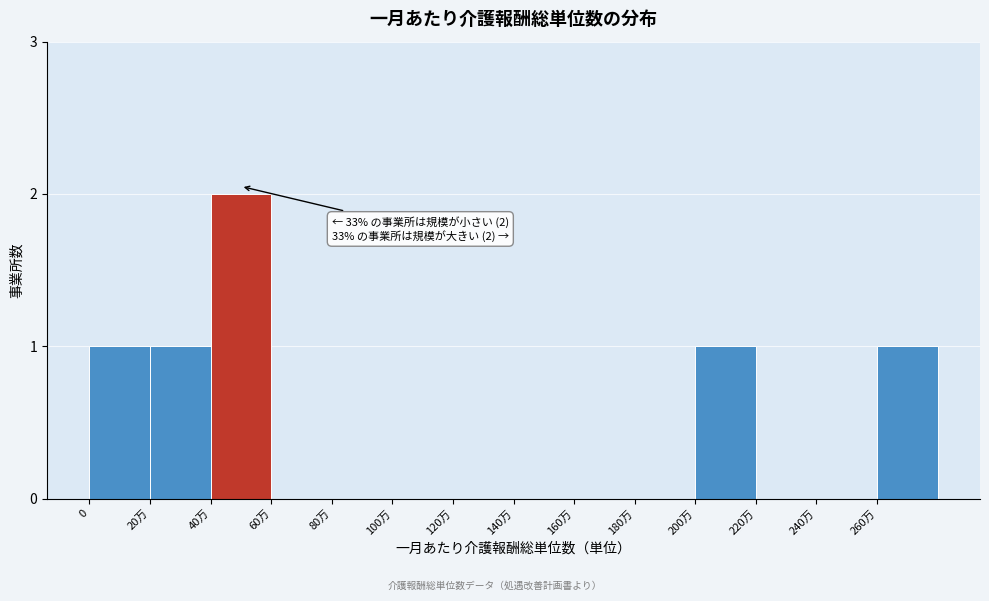

Reading left to right, extract all data points from this chart.

0=1	20万=1	40万=2	60万=0	80万=0	100万=0	120万=0	140万=0	160万=0	180万=0	200万=1	220万=0	240万=0	260万=1